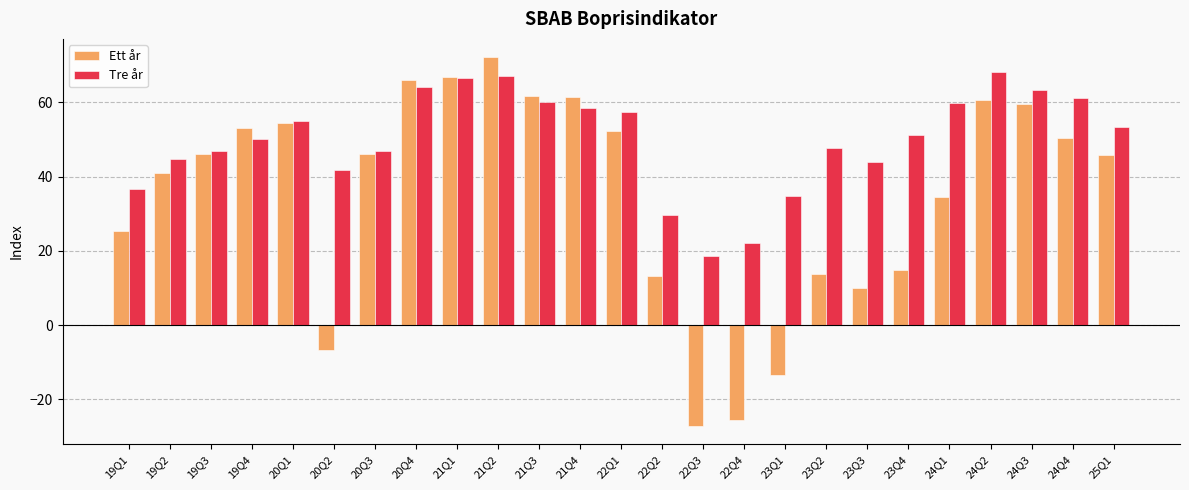

The value of Tre år at 20Q3 is 13.1. True or false?

False